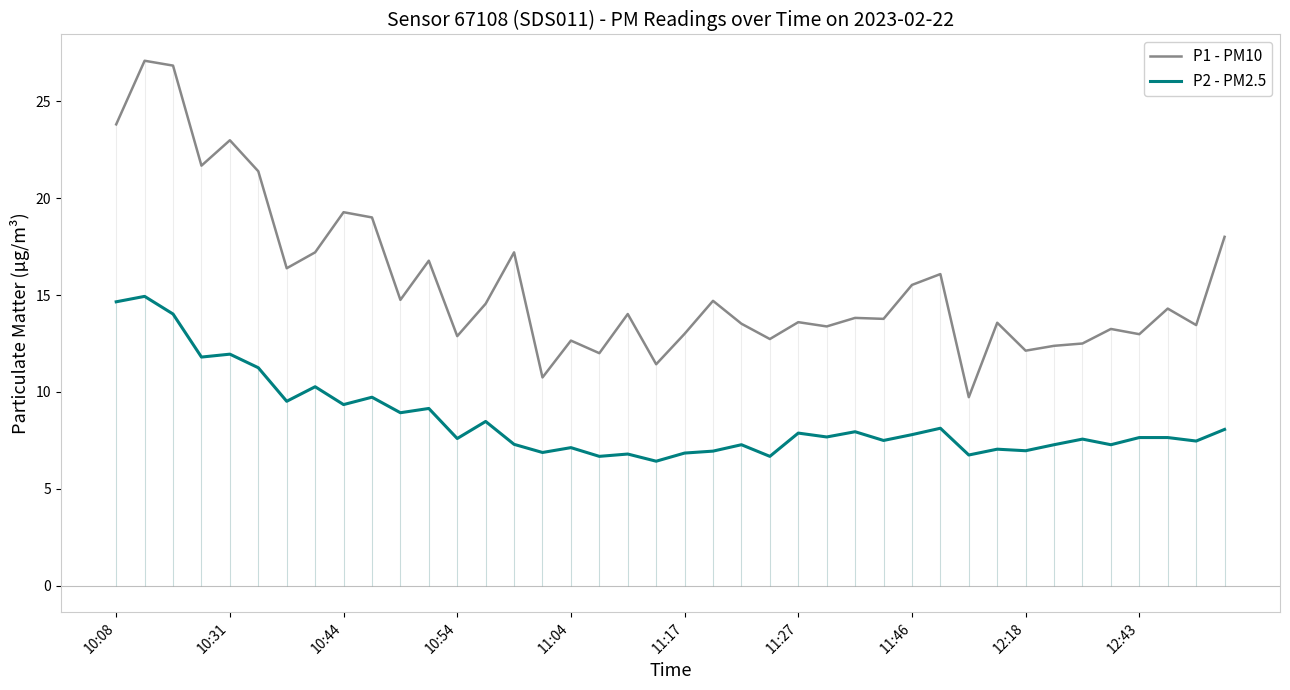

What is the maximum value for P2 - PM2.5?

14.9